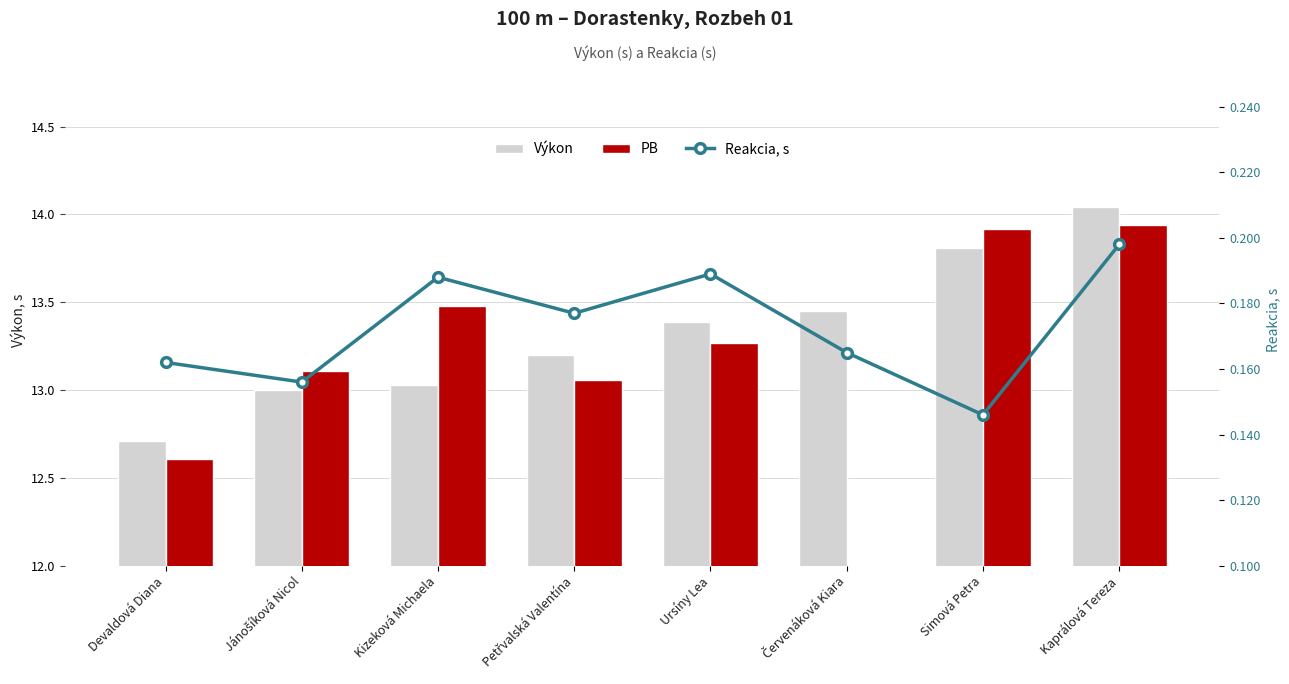

How many data points in PB are less than 13?

1